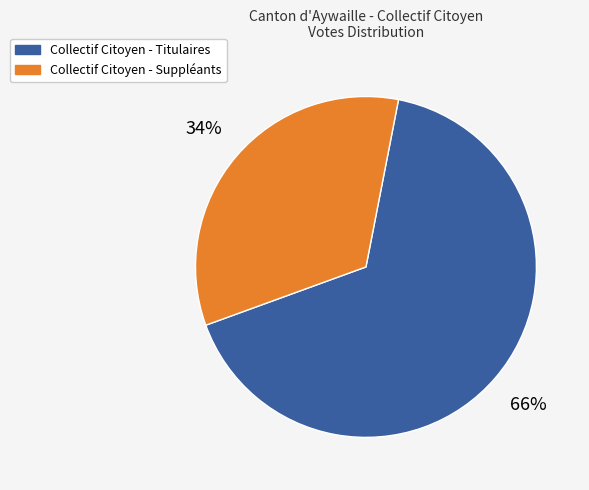

What is the ratio of the value at Collectif Citoyen - Suppléants to the value at Collectif Citoyen - Titulaires?

0.5